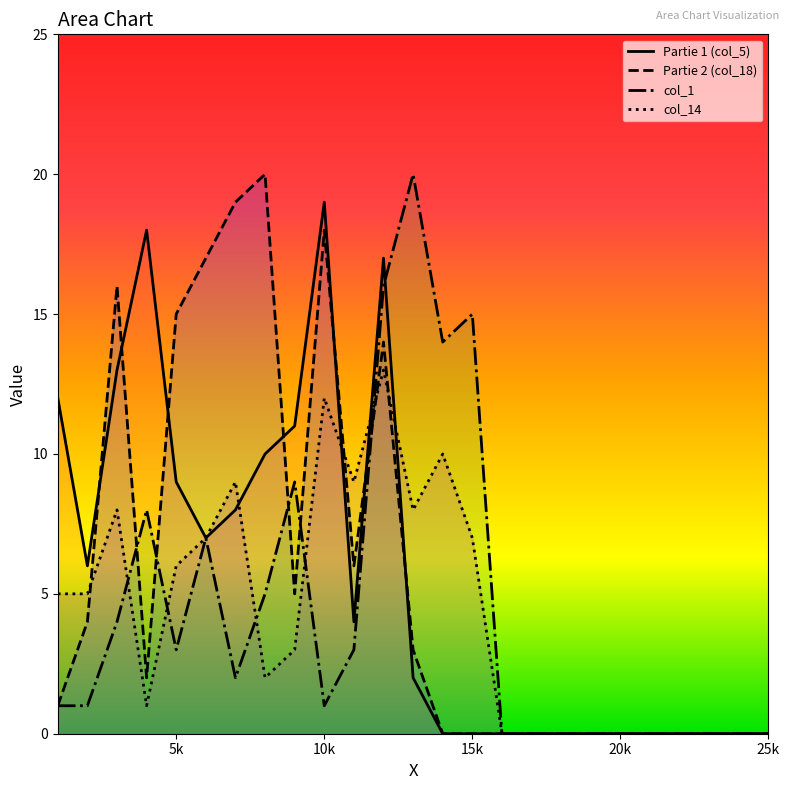

The Partie 1 (col_5) series shows 0 at 15k. True or false?

True